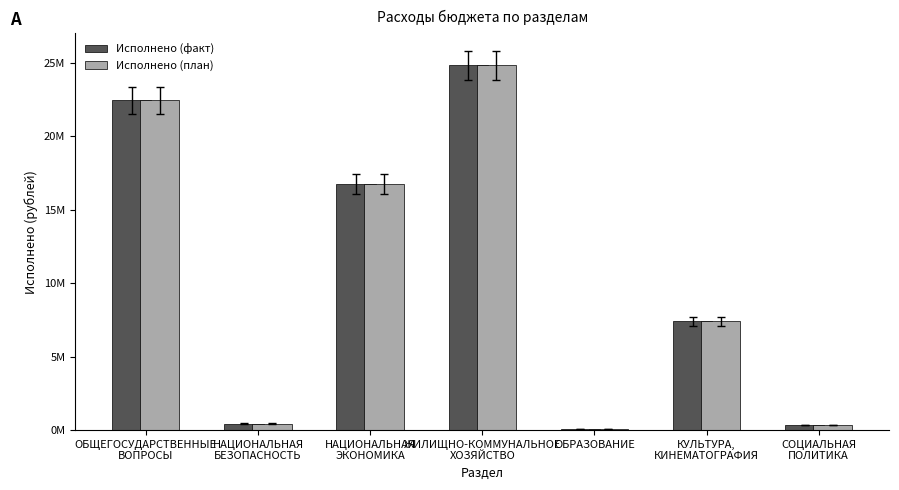

Which label corresponds to the largest value in the chart?

ЖИЛИЩНО-КОММУНАЛЬНОЕ
ХОЗЯЙСТВО